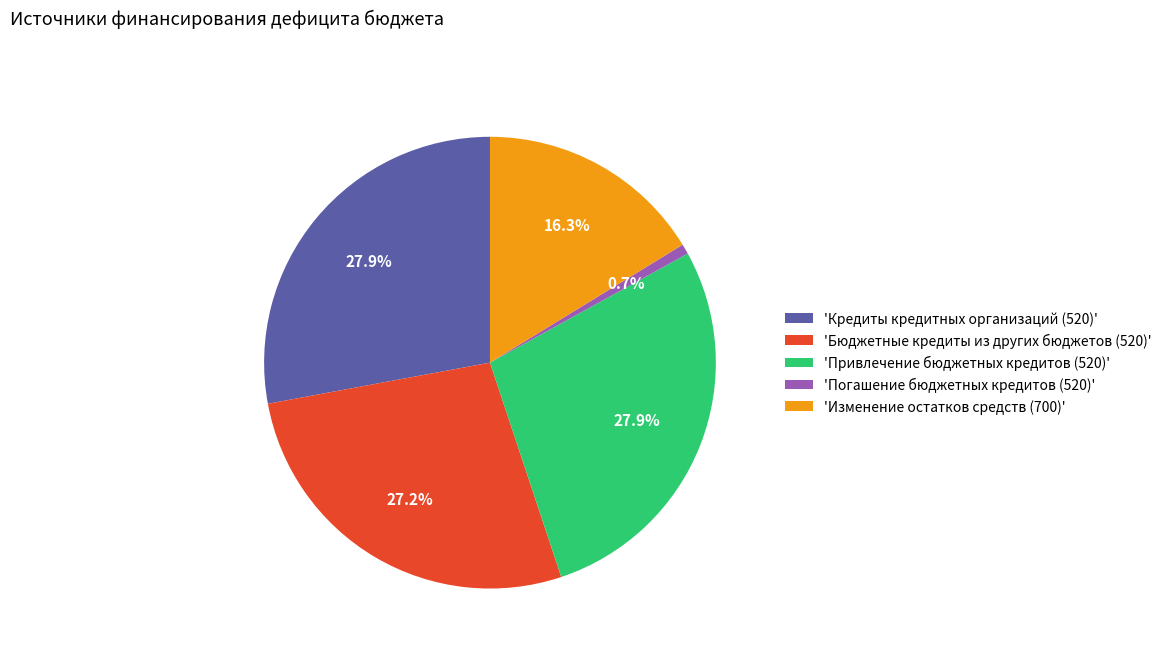

Which slice is the smallest?

'Погашение бюджетных кредитов (520)'